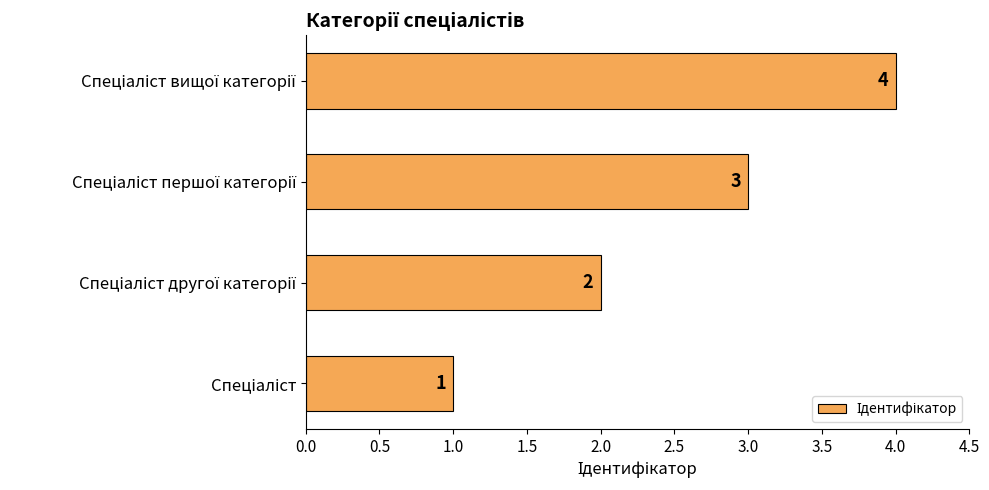

Count the values in the range 2 to 4.

3